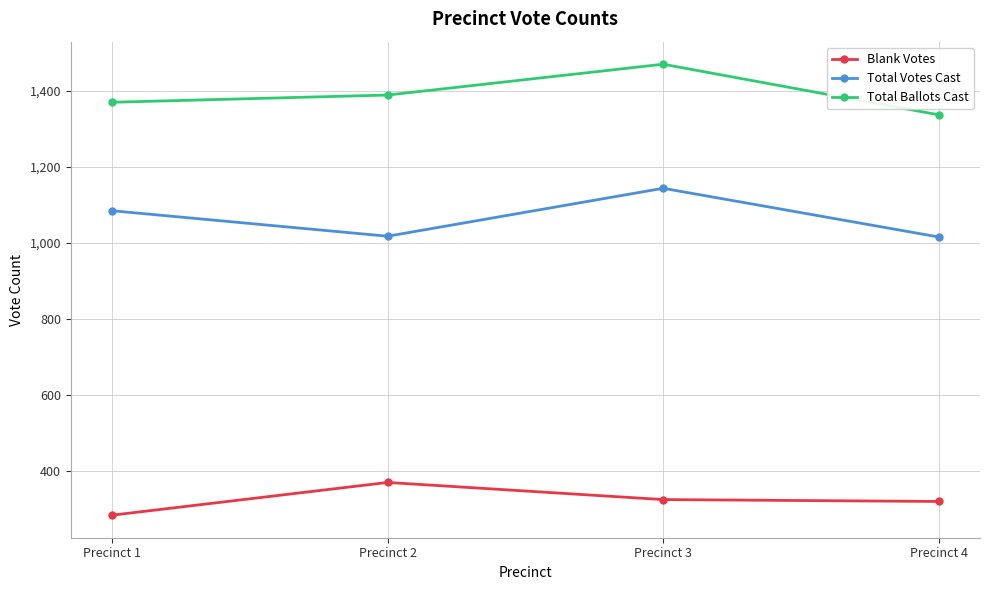

In Blank Votes, how many points are higher than both neighbors (excluding endpoints)?

1